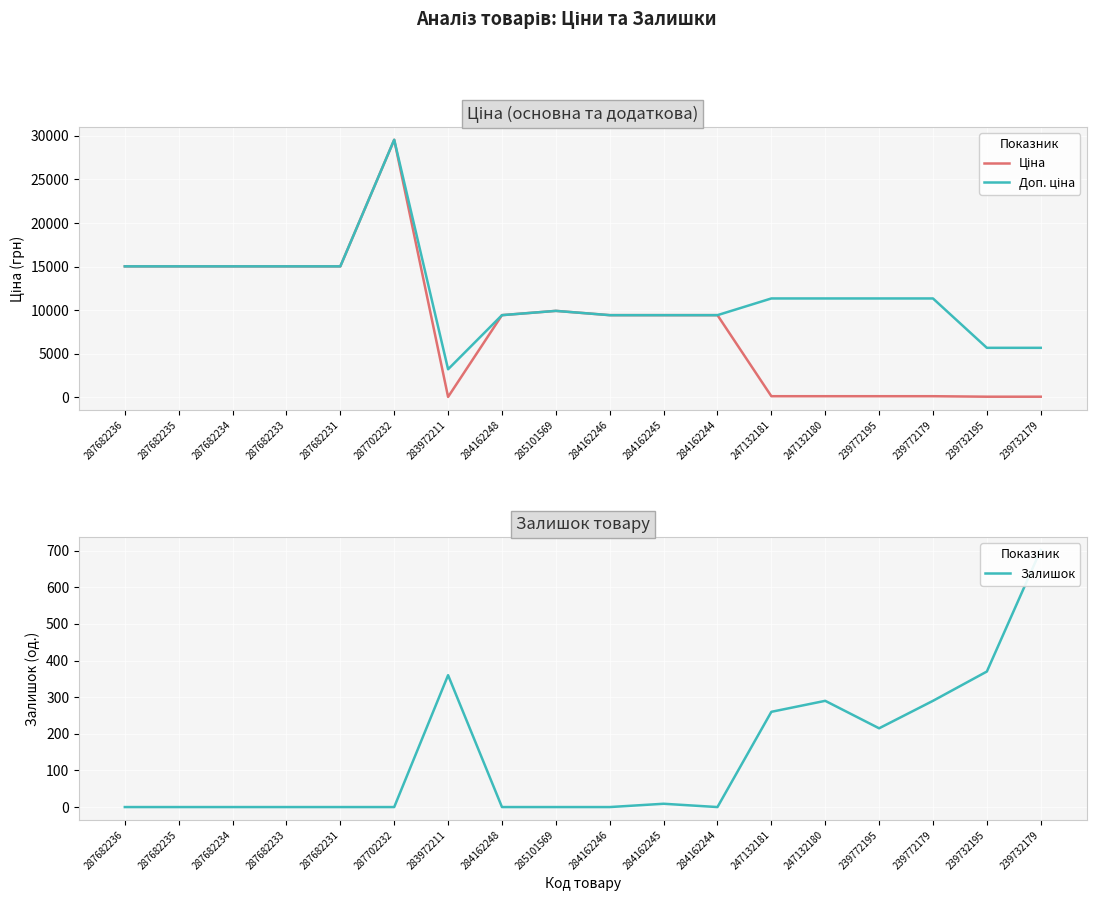

Rank the series by their maximum value, from highest to lowest.

Ціна, Доп. ціна, Залишок